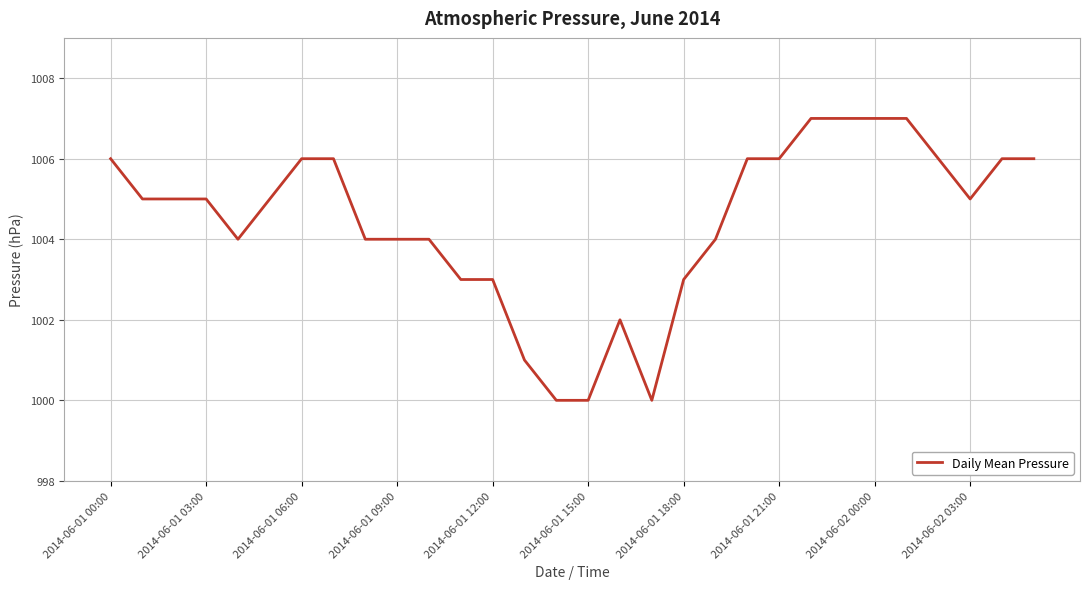

What is the greatest value displayed?

1007